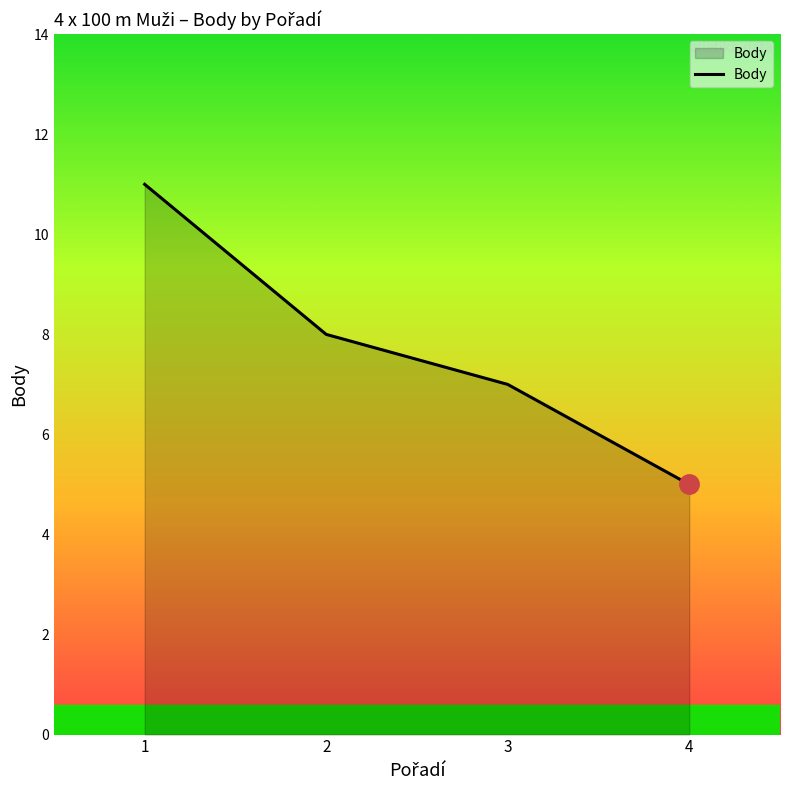

Does the chart have visible grid lines?

No